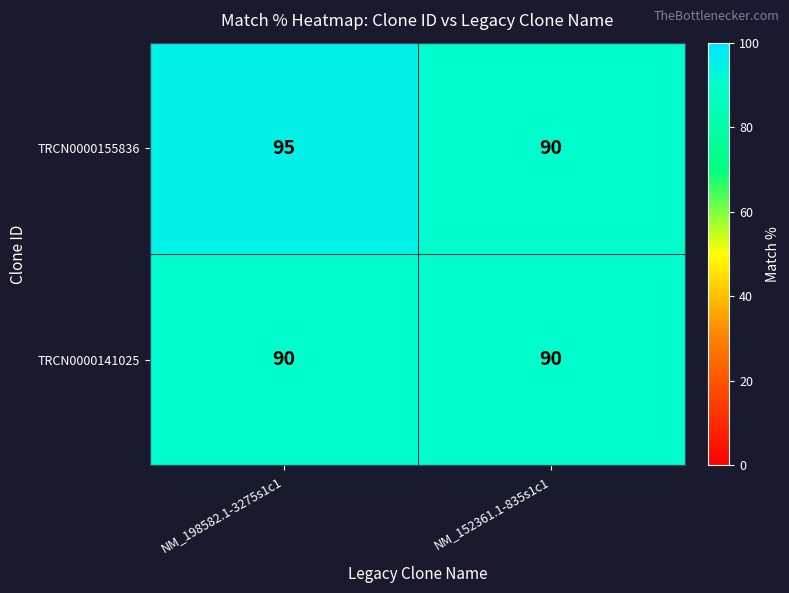

True or false: TRCN0000155836 has a value of 90 at NM_152361.1-835s1c1.

True